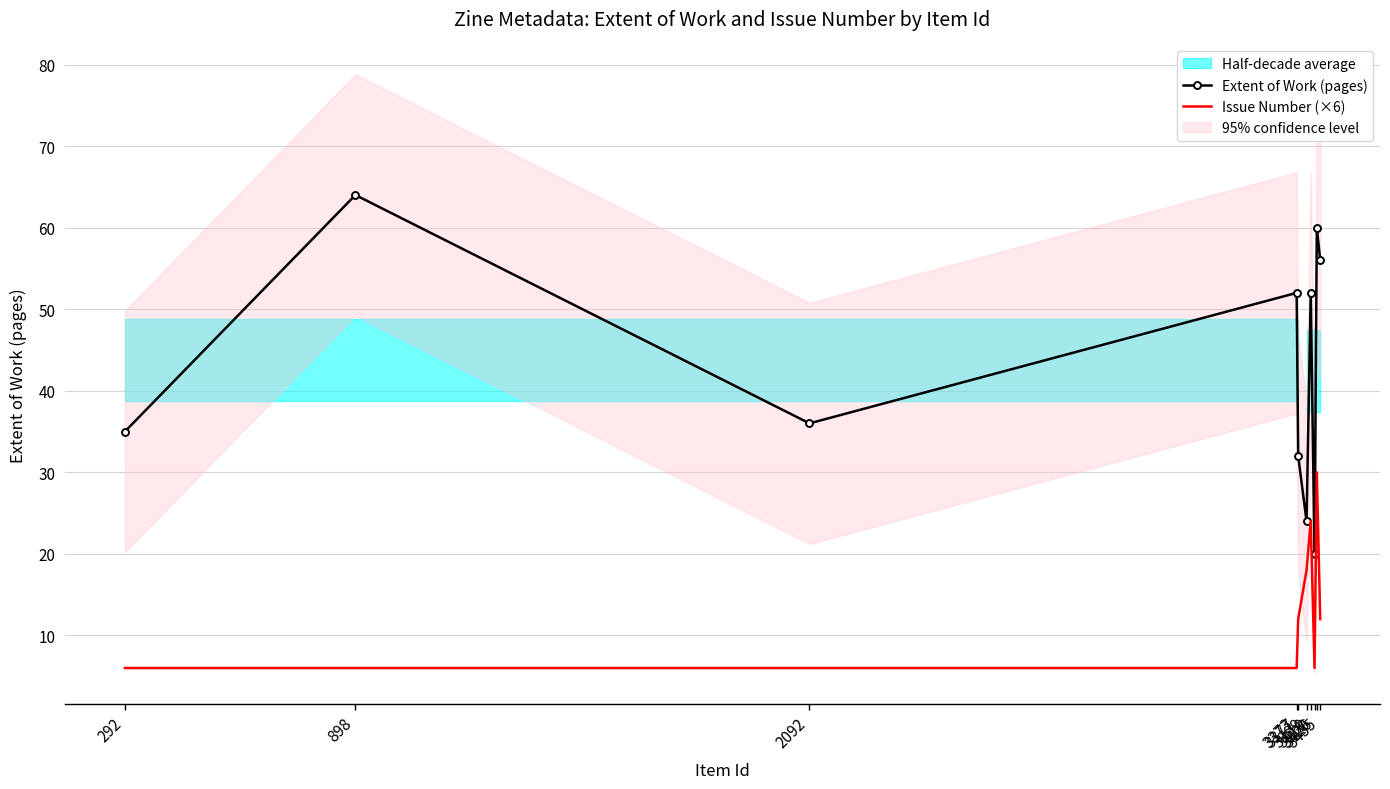

True or false: Issue Number (×6) and Extent of Work (pages) cross at least once.

False